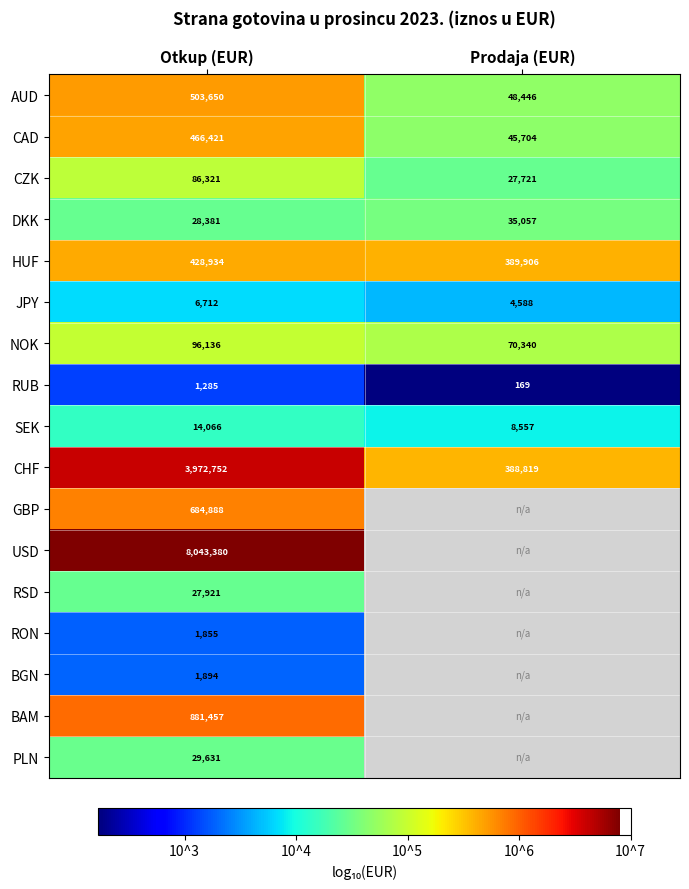

At how many categories does at least one series exceed 4?

2